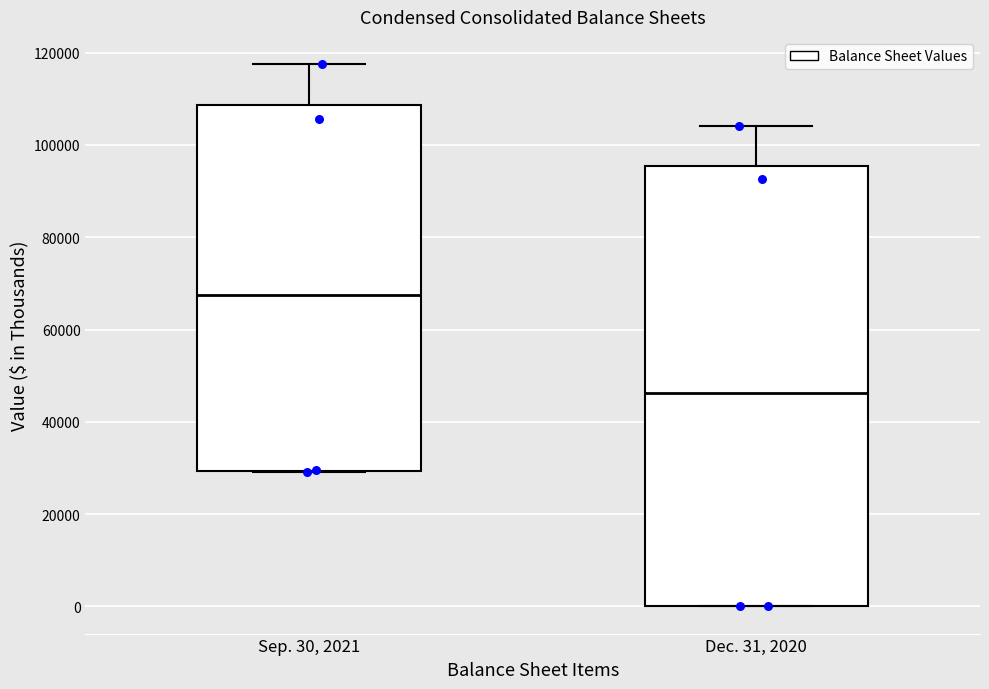

Reading left to right, read every box against the y-axis: the position of its median line, the range the box covers, and the ends of its whiskers. The values are not printed on the chart, so give them approximately, as read against the axis.

Sep. 30, 2021: median 68000, box 30000 to 108000, whiskers 30000 to 118000
Dec. 31, 2020: median 46000, box 0 to 96000, whiskers 0 to 104000